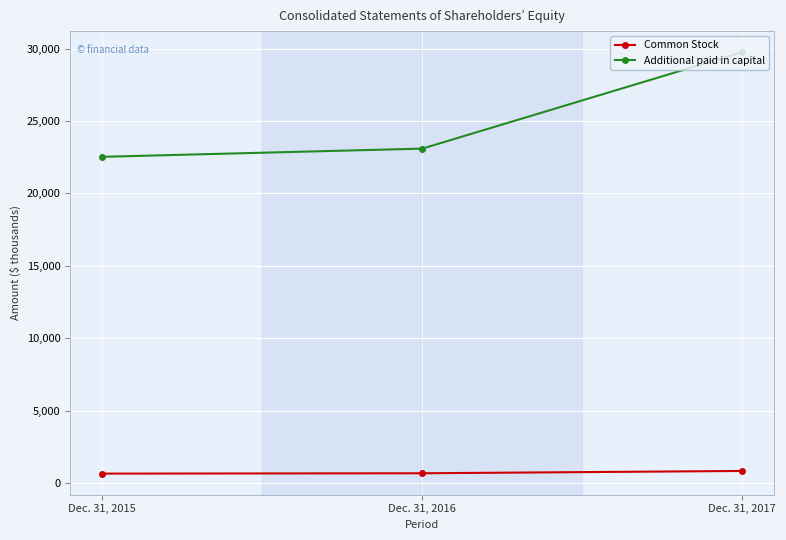

What is the greatest value displayed?

29757